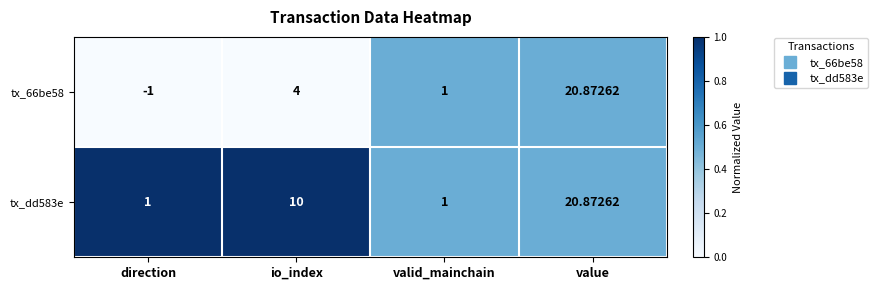

Where is tx_66be58 nearest to the value 9?

io_index